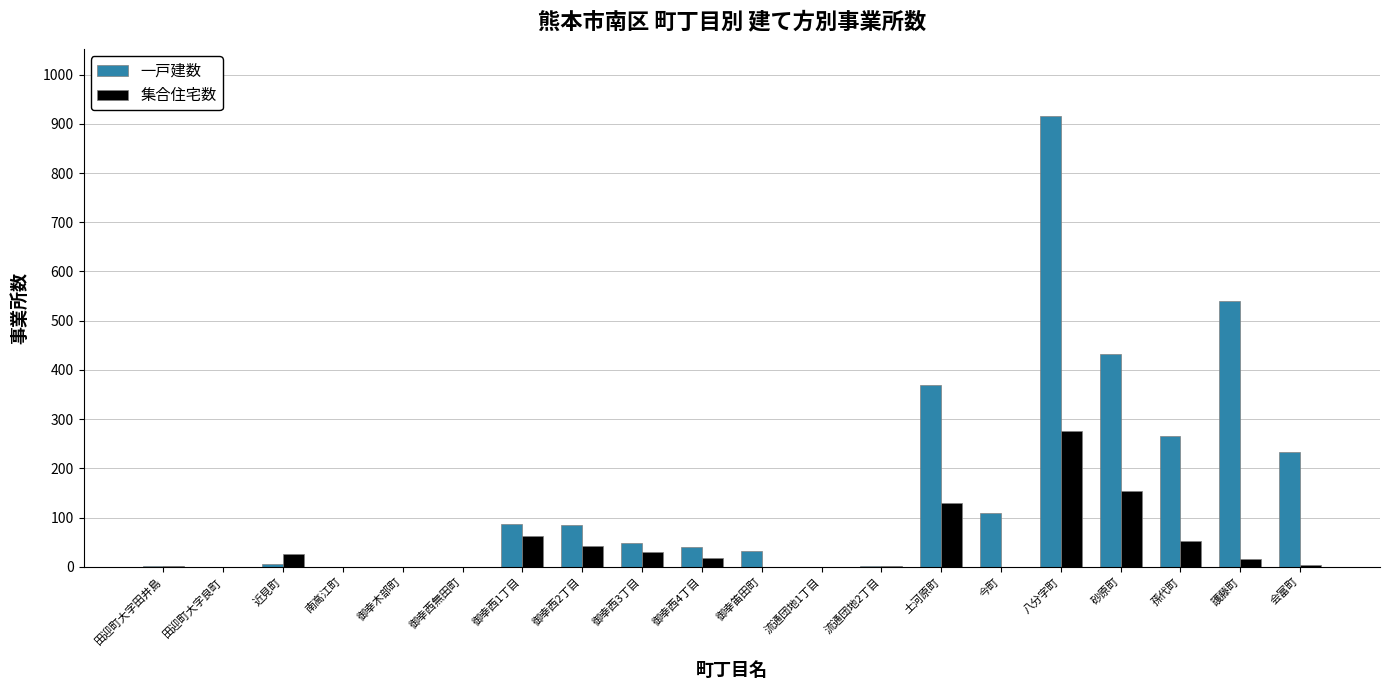

Between 今町 and 砂原町, which series saw the biggest shift?

一戸建数